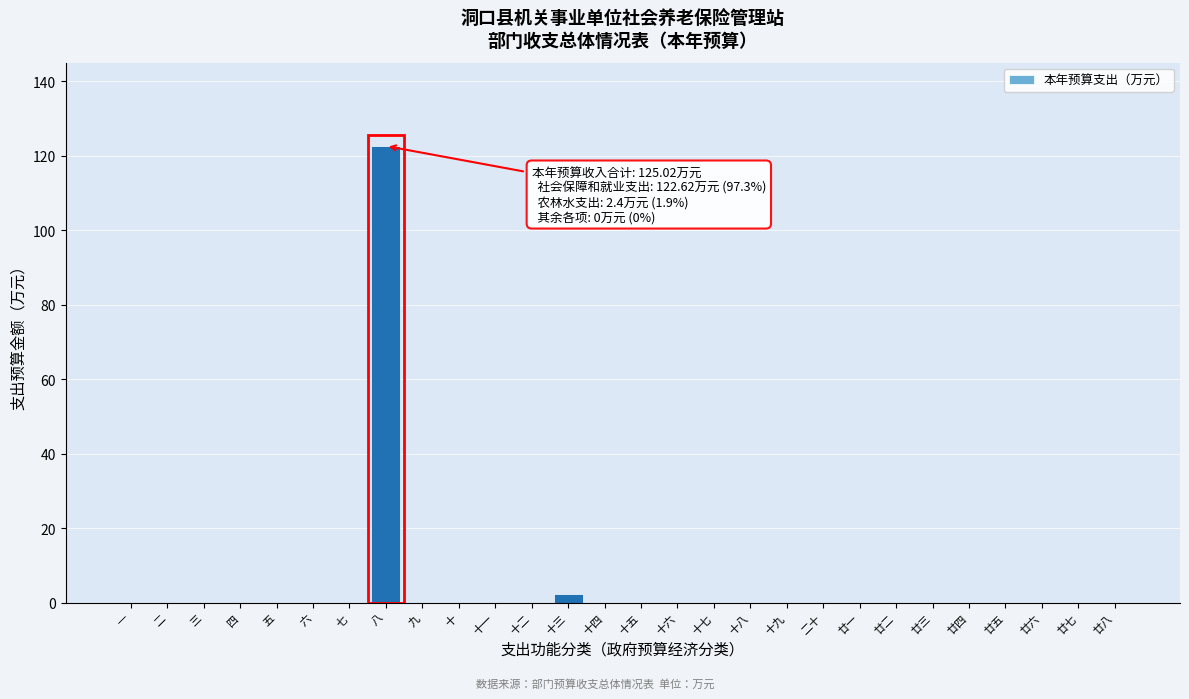

Reading left to right, what are all the values shown in this chart?

一=0.0	二=0.0	三=0.0	四=0.0	五=0.0	六=0.0	七=0.0	八=122.6	九=0.0	十=0.0	十一=0.0	十二=0.0	十三=2.4	十四=0.0	十五=0.0	十六=0.0	十七=0.0	十八=0.0	十九=0.0	二十=0.0	廿一=0.0	廿二=0.0	廿三=0.0	廿四=0.0	廿五=0.0	廿六=0.0	廿七=0.0	廿八=0.0